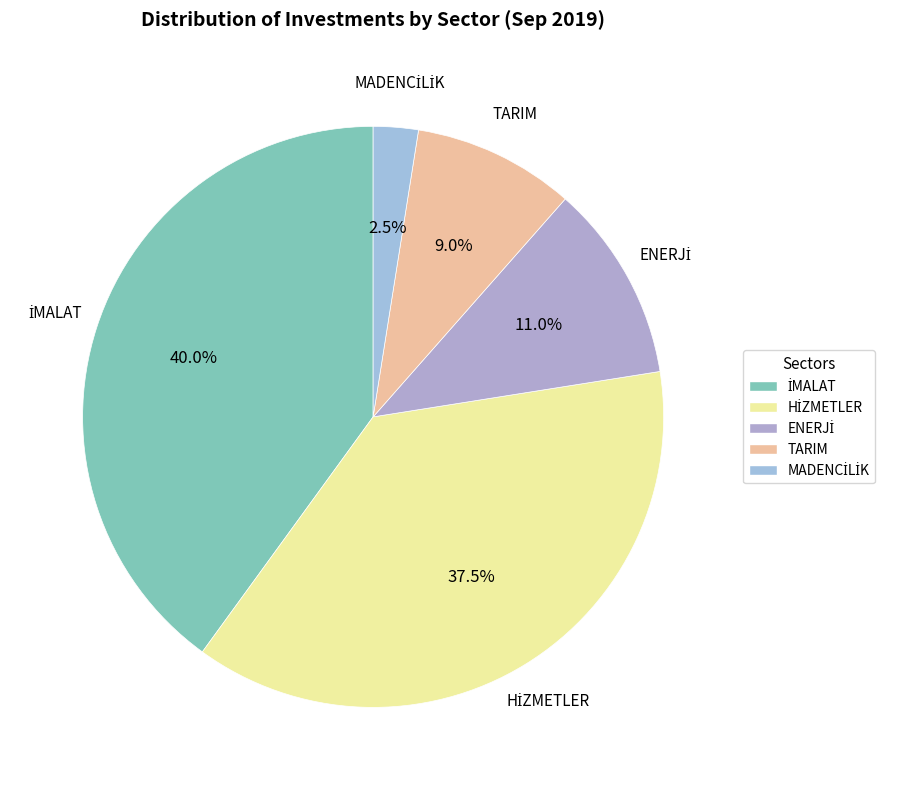

How many segments does this pie chart have?

5